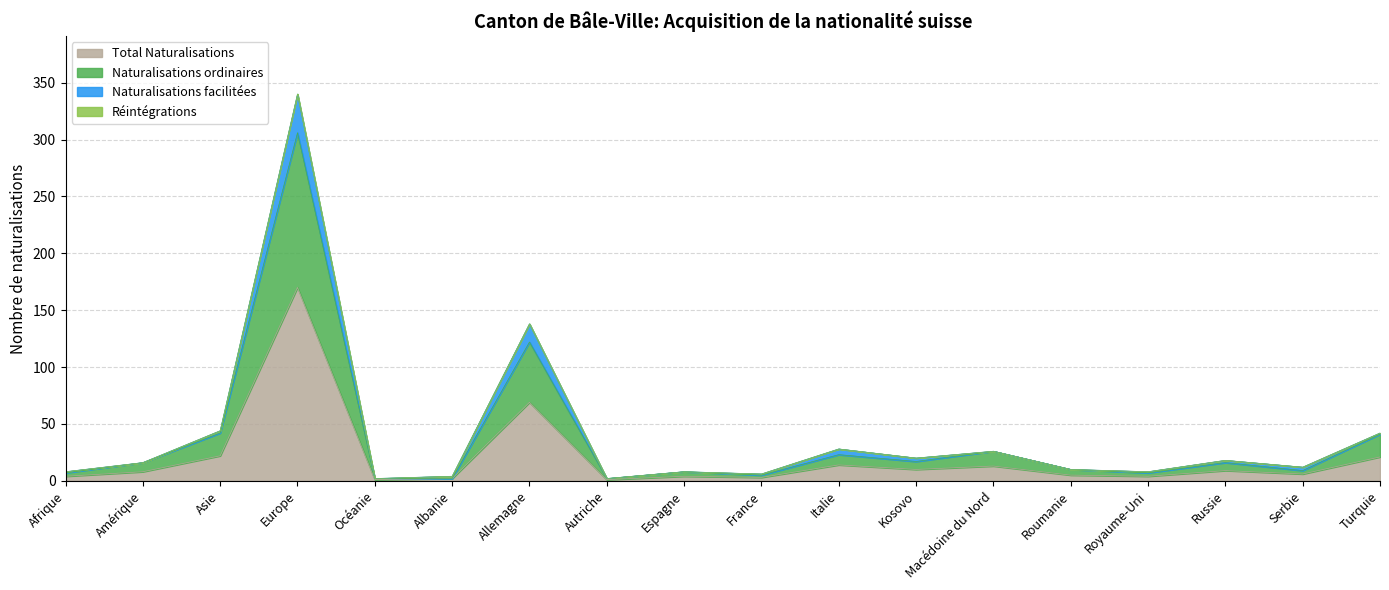

At which label is Naturalisations facilitées closest to 171?

Allemagne